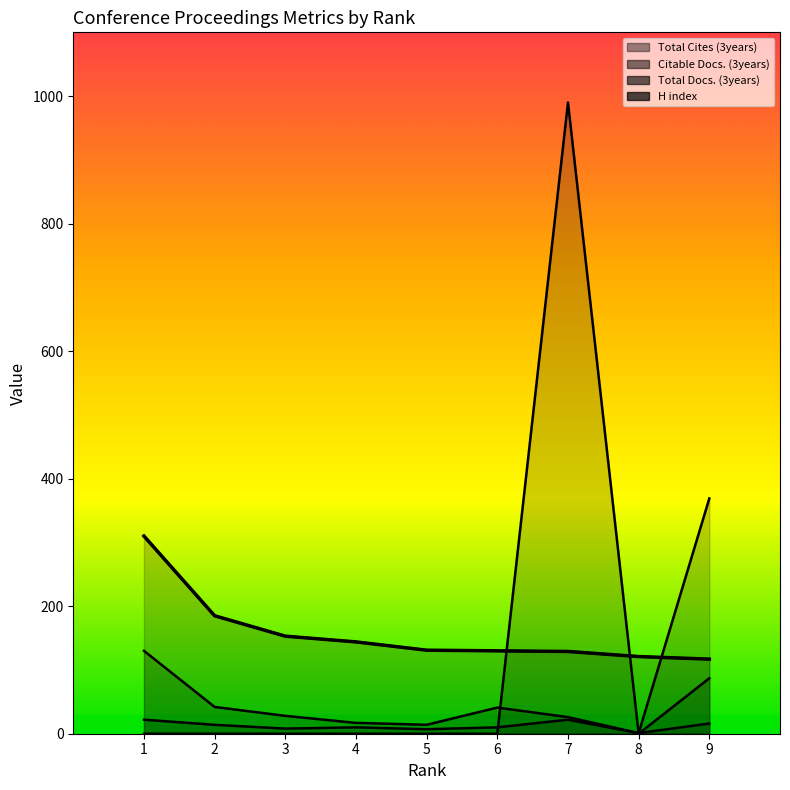

What is the difference between the highest and lowest values at 9?

353